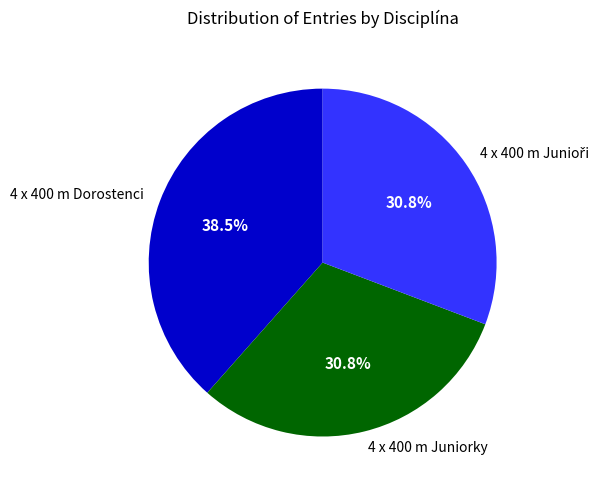

To the nearest percent, what percentage of the pie is 4 x 400 m Juniorky?

31%